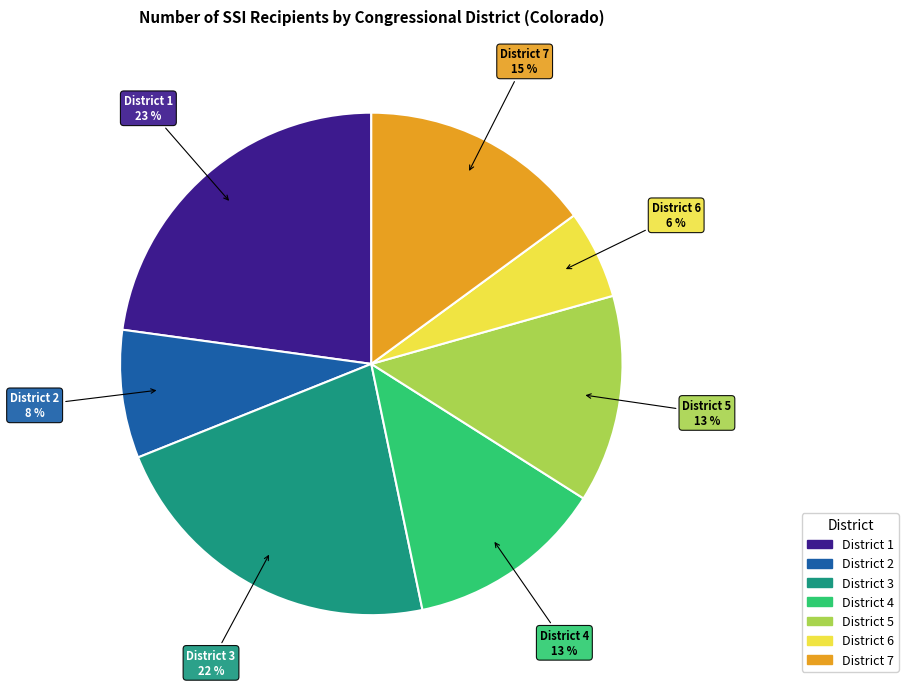

How many segments does this pie chart have?

7